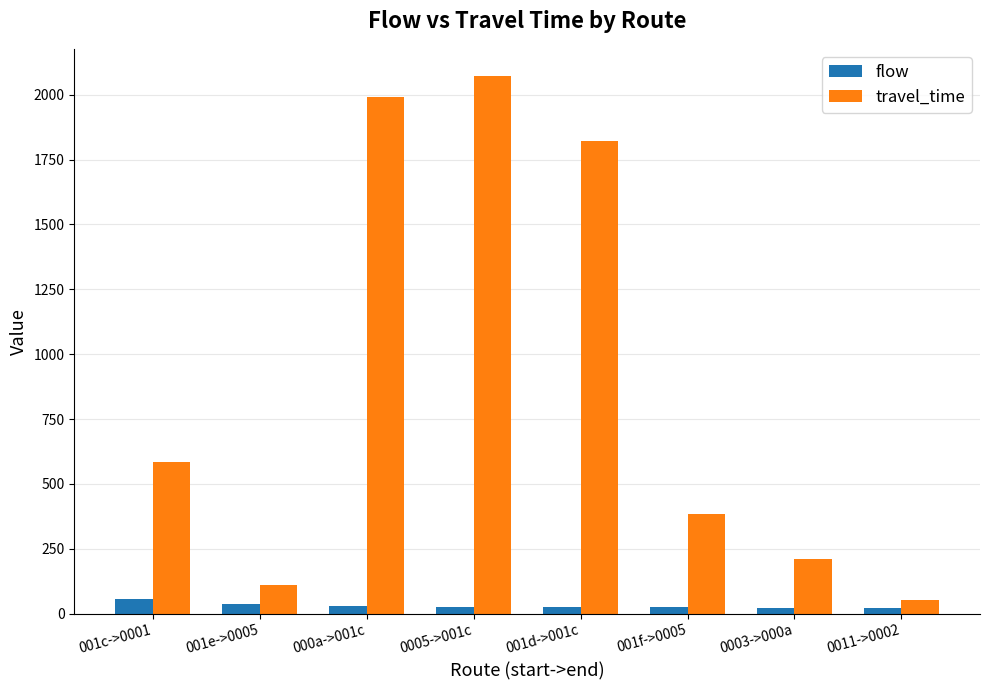

What position from the left is 001c->0001?

1